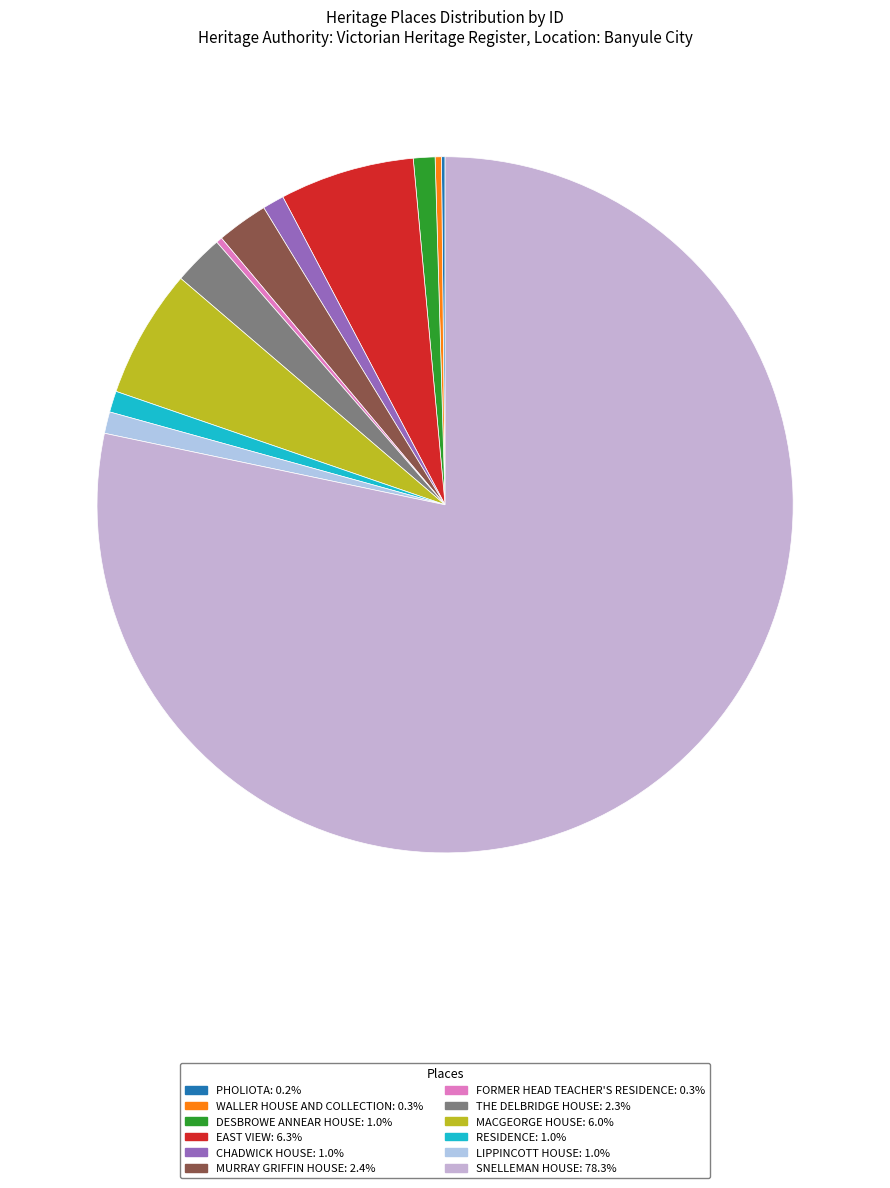

To the nearest percent, what portion does DESBROWE ANNEAR HOUSE represent?

1%